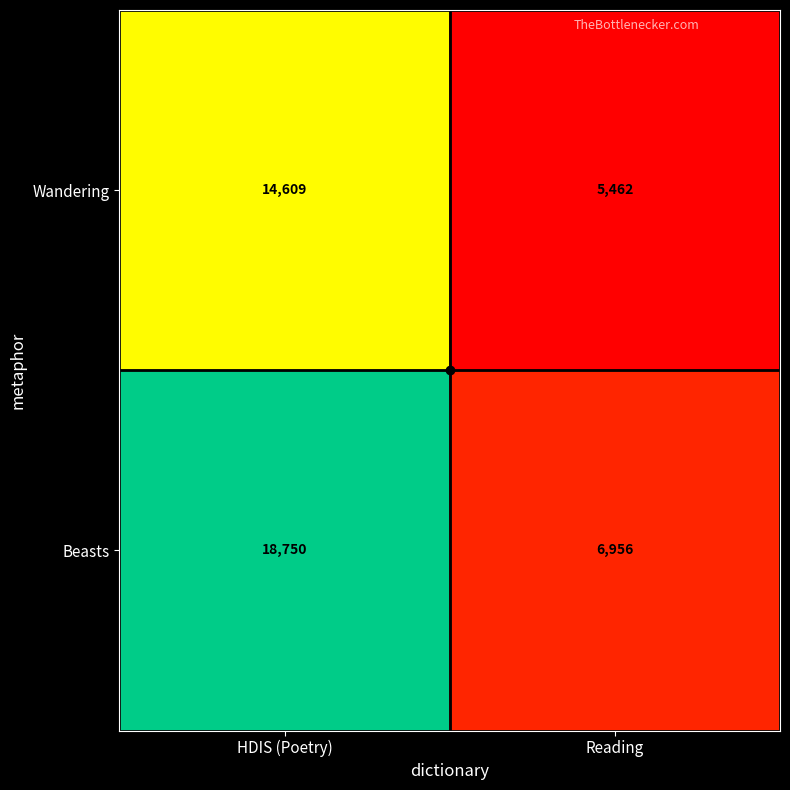

What is the average value of the Wandering series?

10036